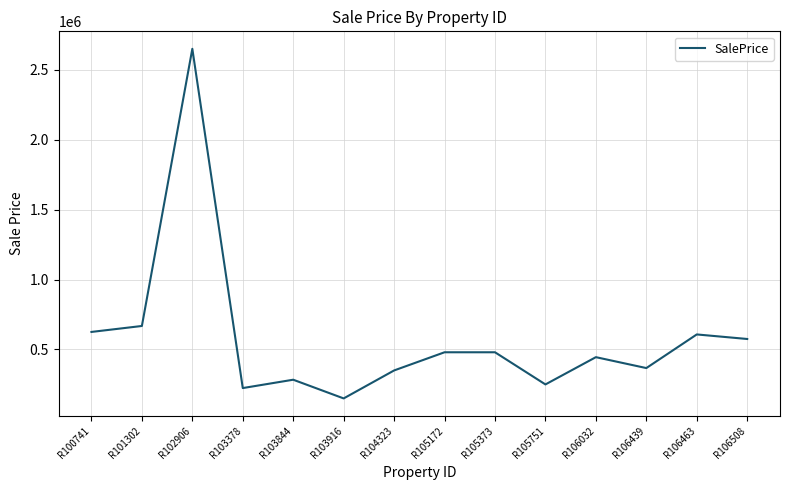

At which category does the chart reach its peak across all series?

R102906